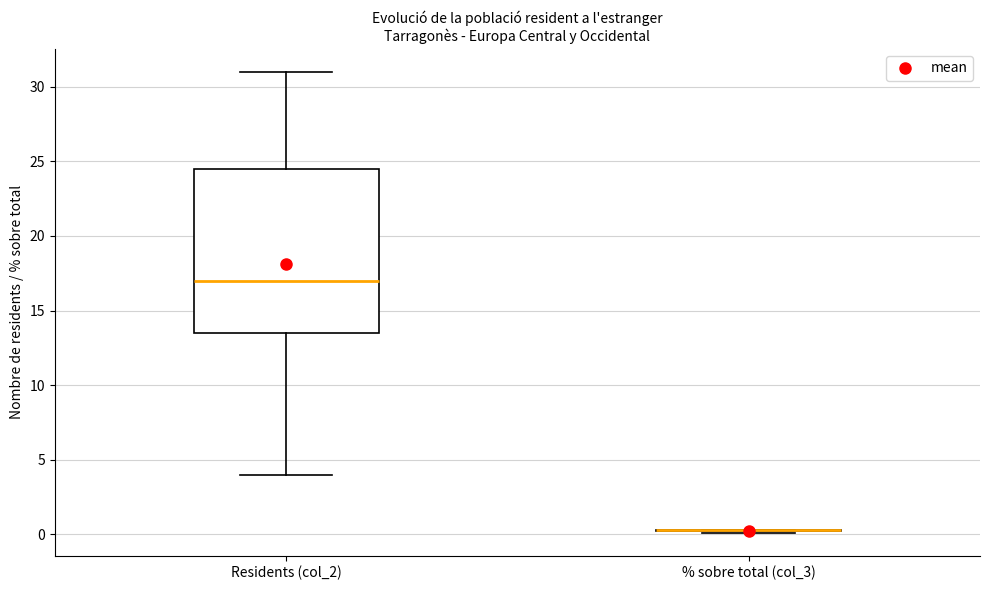

Comparing the boxes themselves (not the whiskers), which one is the tallest?

Residents (col_2)